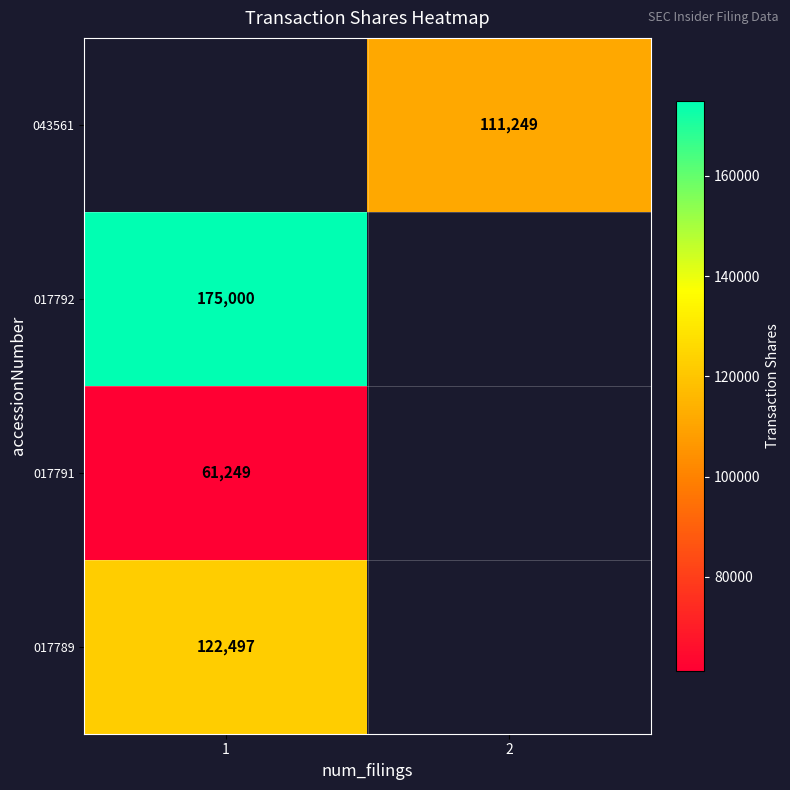

Is it true that 043561 equals 195621.9 at 2?

False